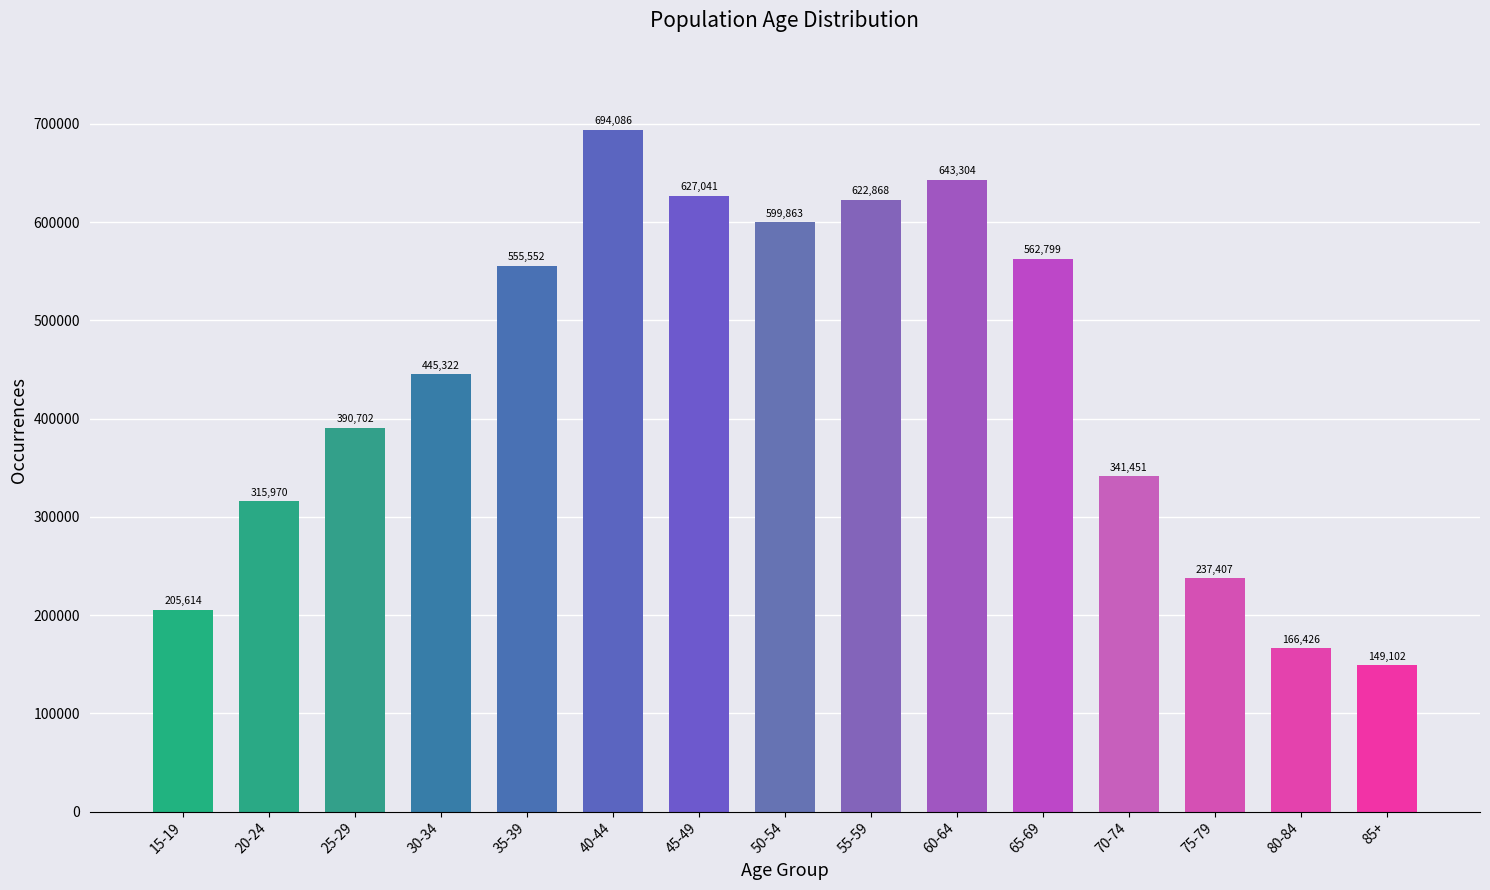

Reading left to right, list all the values displayed in this chart.

205614	315970	390702	445322	555552	694086	627041	599863	622868	643304	562799	341451	237407	166426	149102